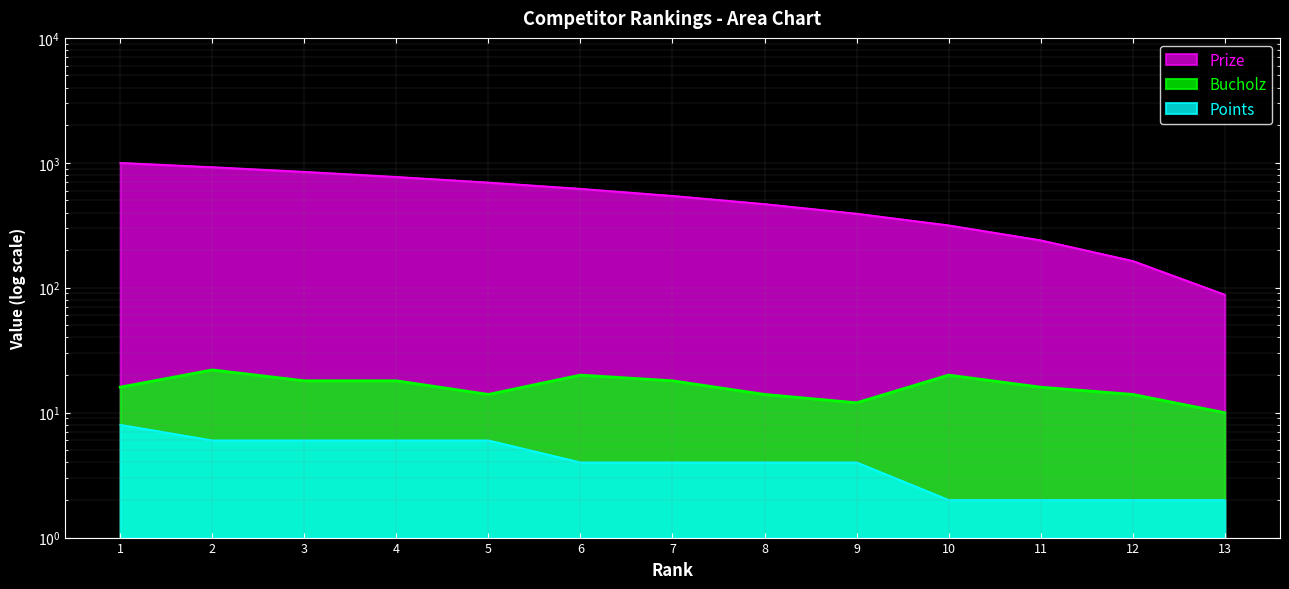

True or false: Bucholz and Prize cross at least once.

False